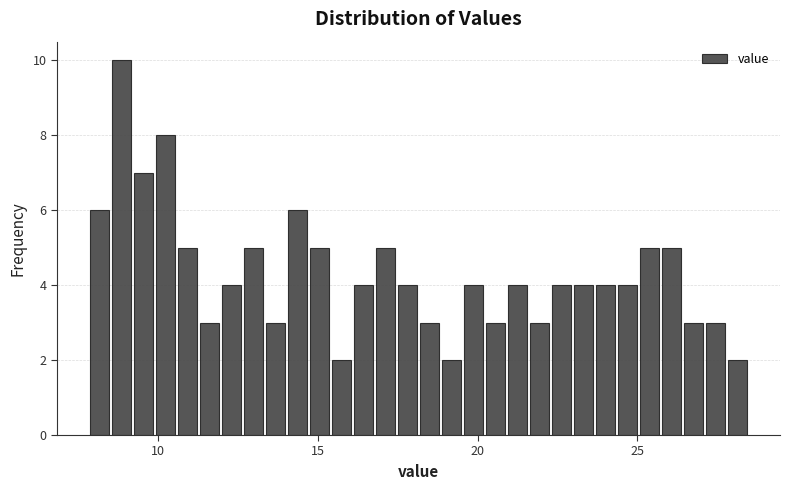

Around what value on the x-axis is the tallest bar? Give the approximate position of its centre, as read against the axis.

9.0